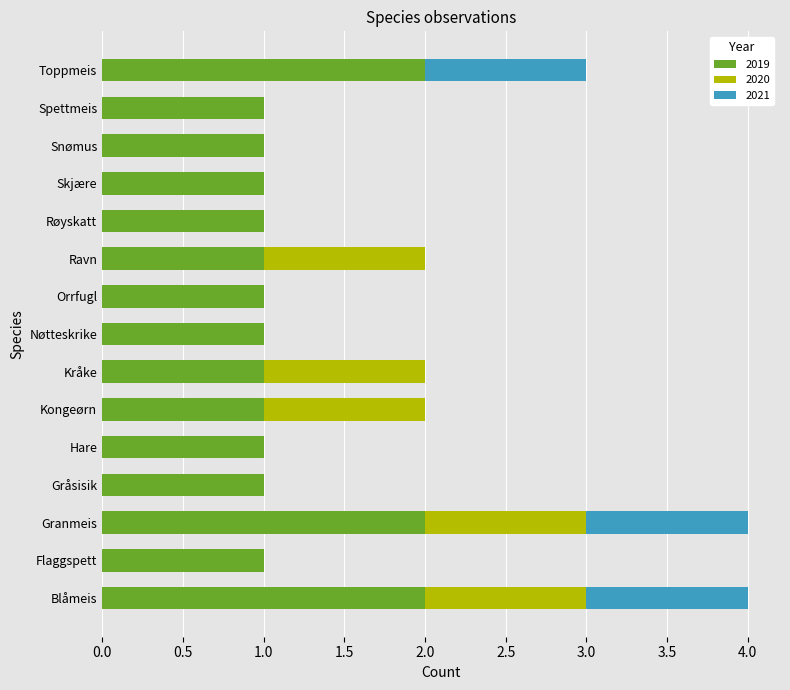

Is it true that 2019 equals 1 at Røyskatt?

True